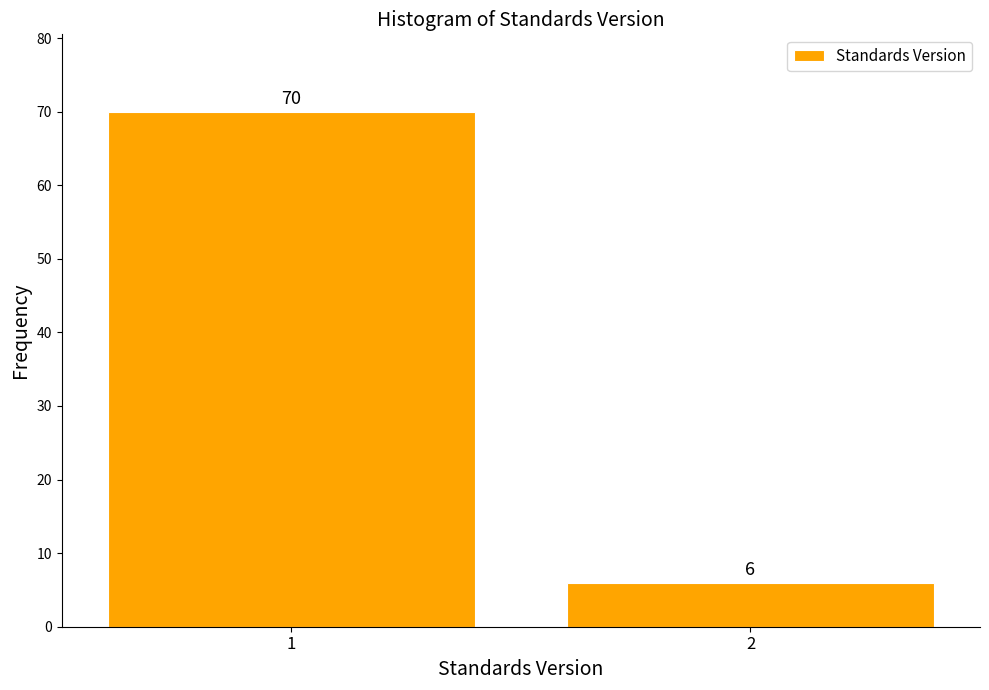

Reading right to left, what are all the values shown in this chart?

2=6	1=70